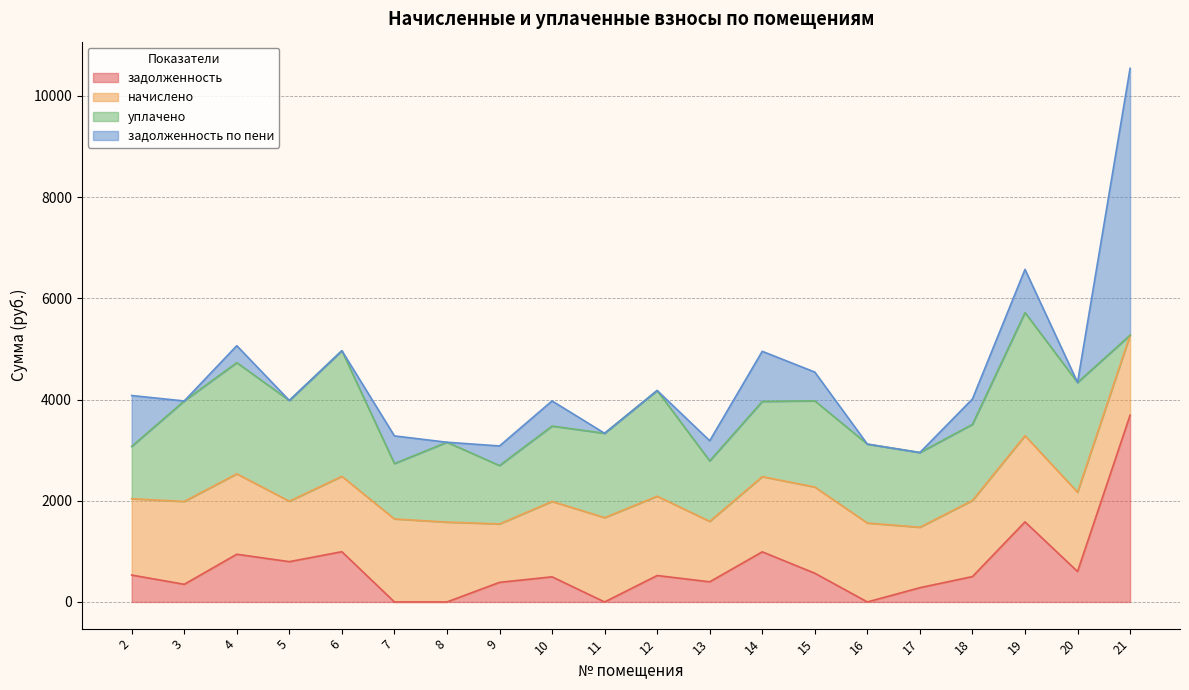

What is the average value of the начислено series?

1500.4